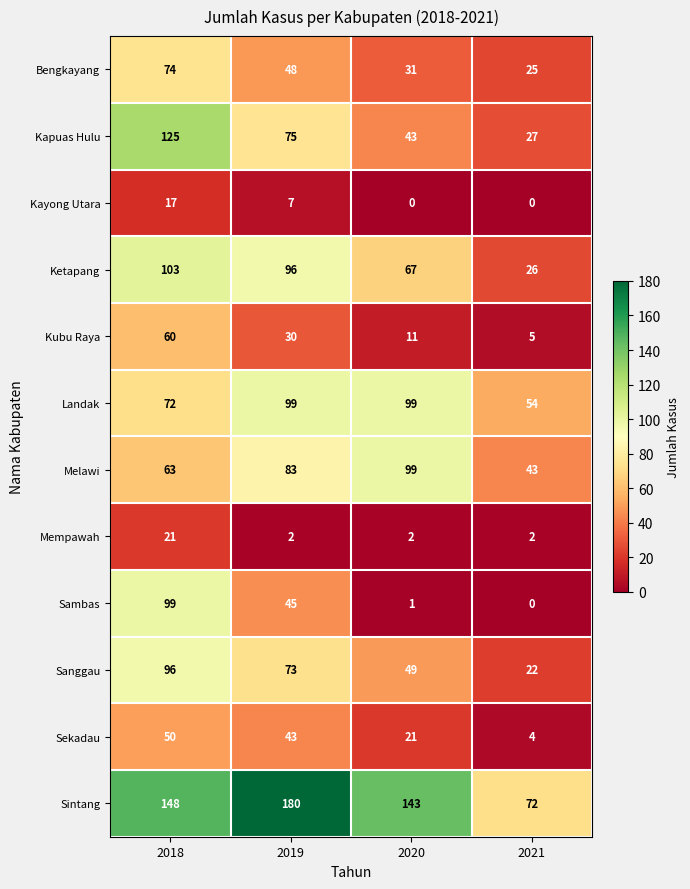

At which label does Kapuas Hulu reach its minimum?

2021